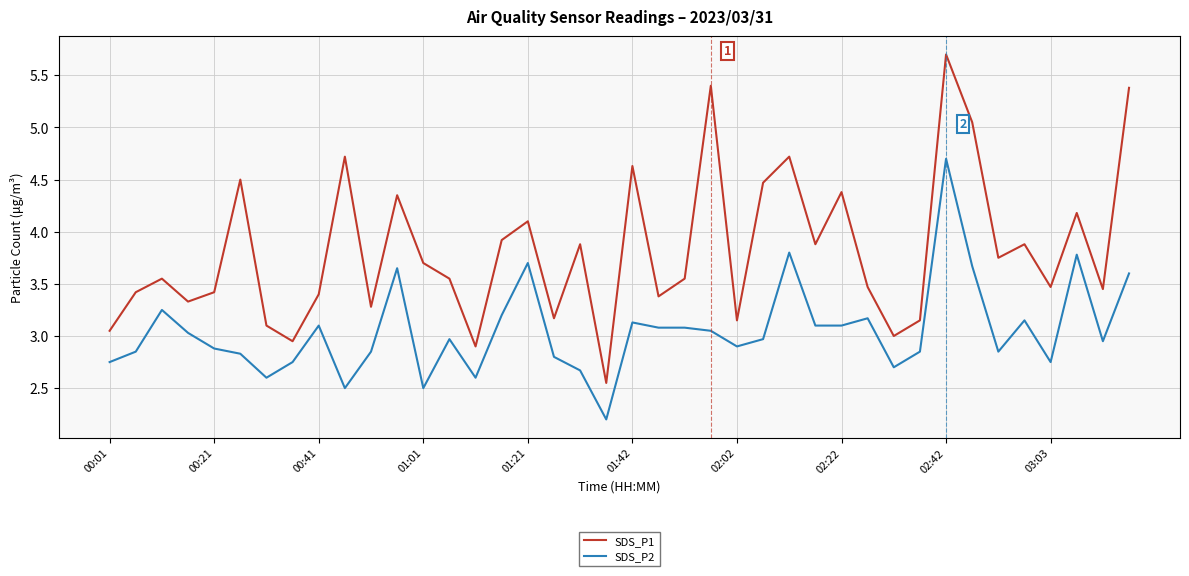

What is the smallest value displayed?

2.2